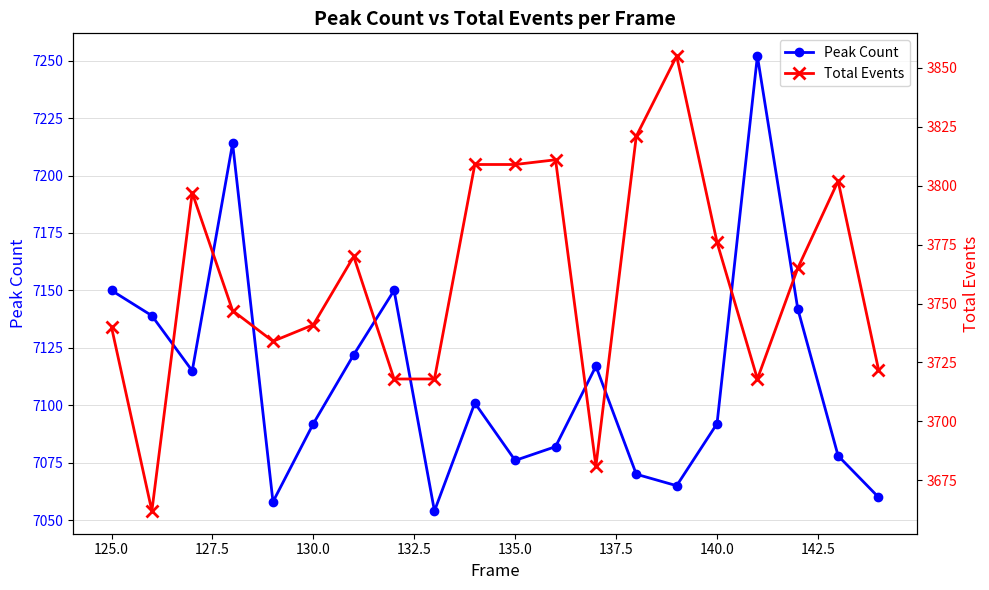

Which series has the largest total across all categories?

Peak Count